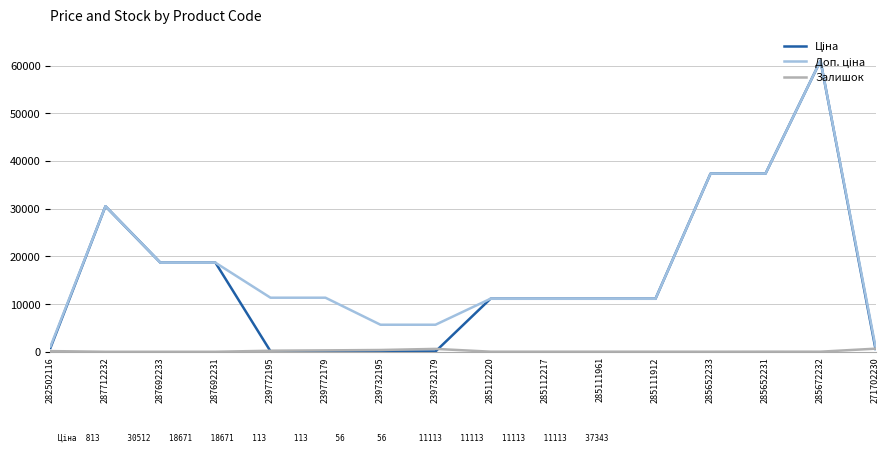

What is the total value across all series at 287692231?

37343.0